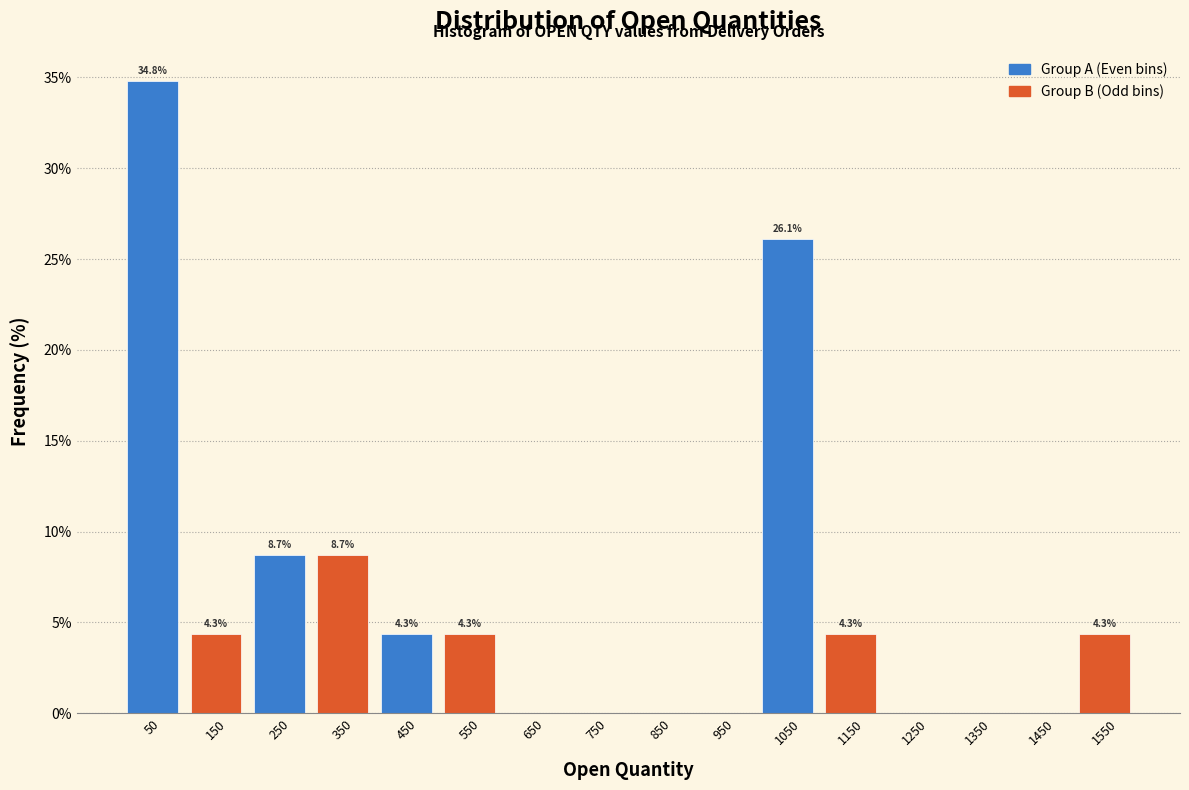

Over which range of the x-axis is the bar tallest?

0 to 100